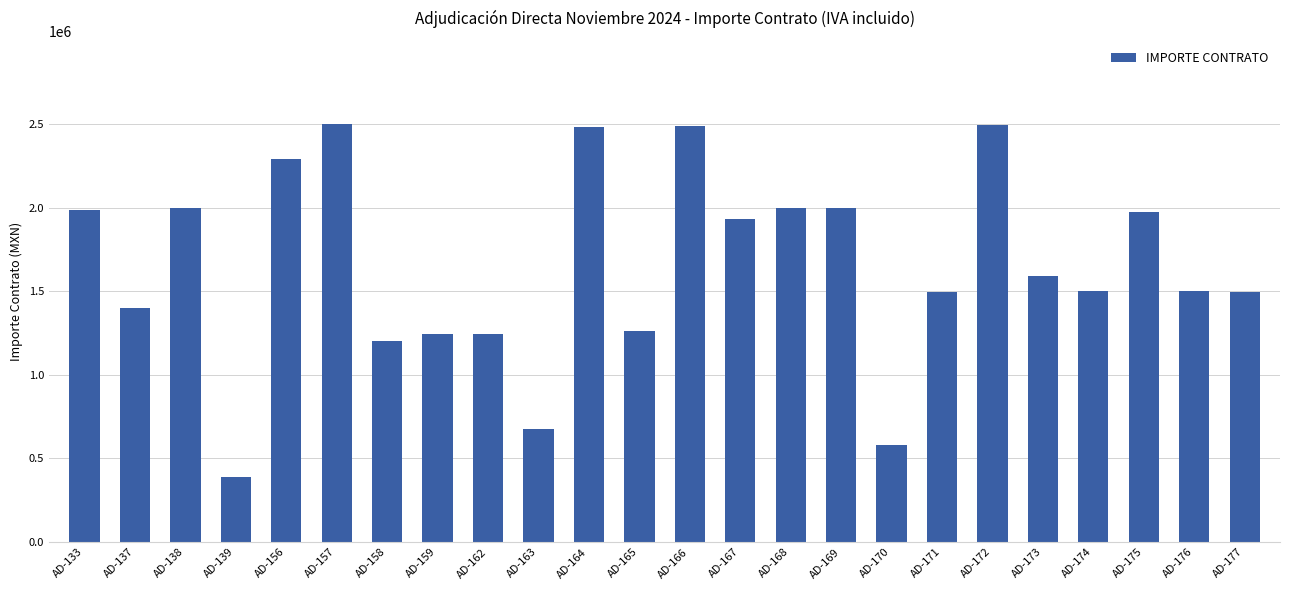

What is the smallest value displayed?

390739.8